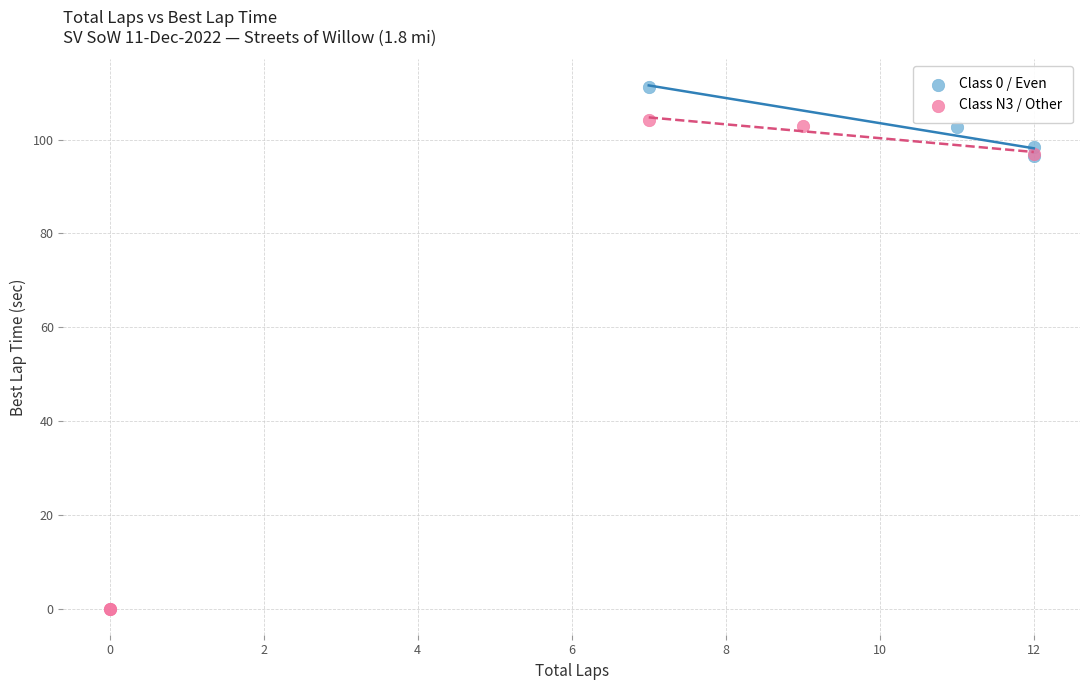

Which series reaches the minimum Y coordinate?

Class N3 / Other